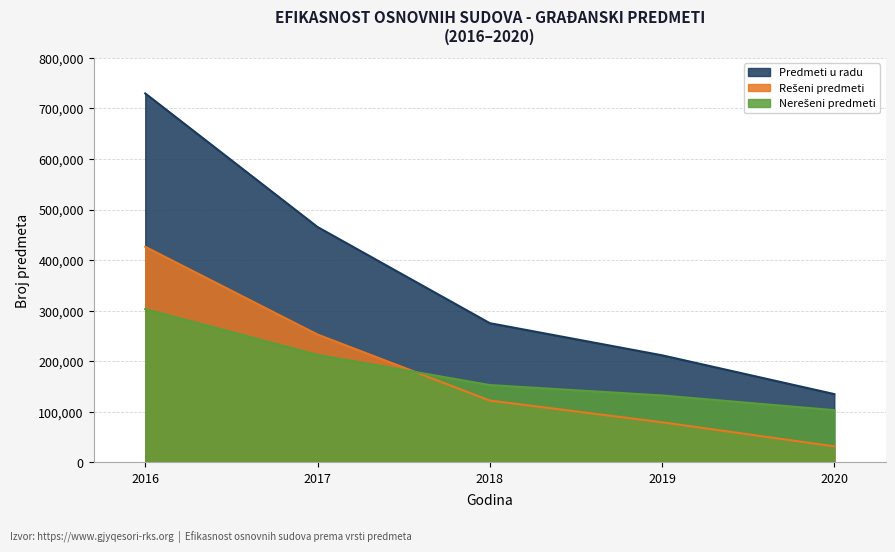

Reading left to right, extract all data points from this chart.

Predmeti u radu: 2016=729625	2017=465564	2018=275382	2019=211866	2020=135147
Rešeni predmeti: 2016=426401	2017=252927	2018=122347	2019=79439	2020=31791
Nerešeni predmeti: 2016=303224	2017=212637	2018=153035	2019=132427	2020=103356